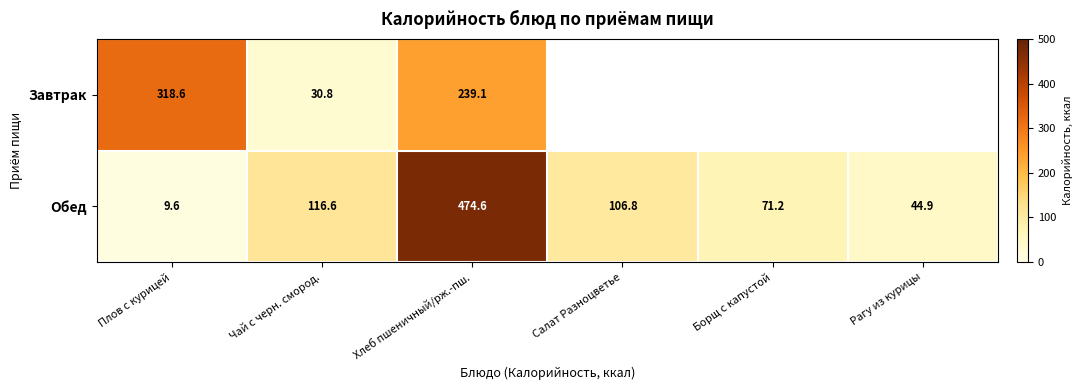

What is the difference between the maximum and minimum values in the Обед series?

465.0